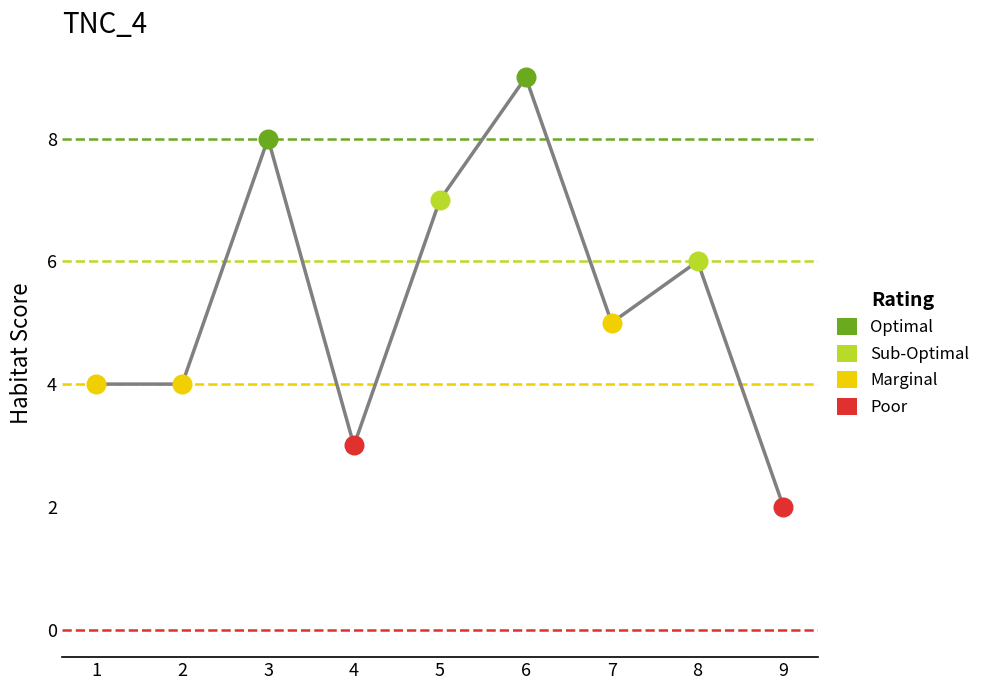

Between 7 and 9, which is larger?

7